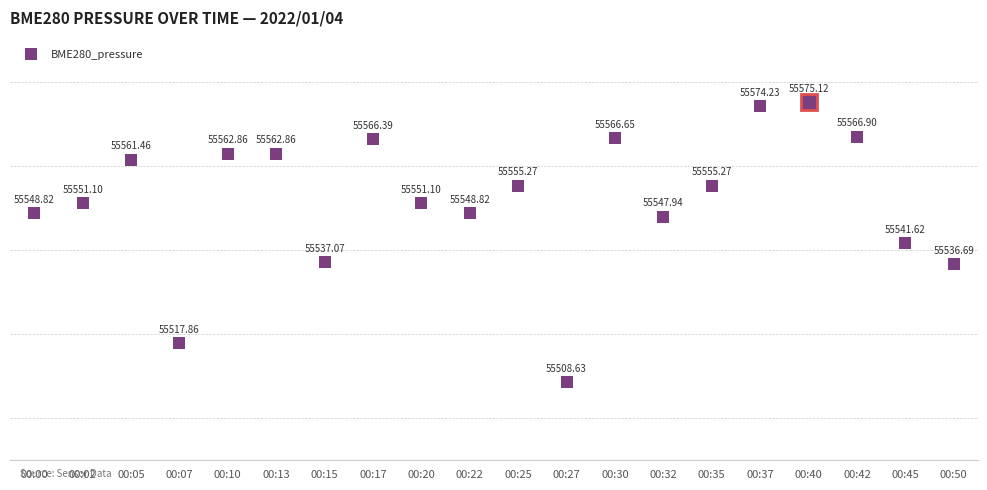

Between 00:17 and 00:20, which is larger?

00:17